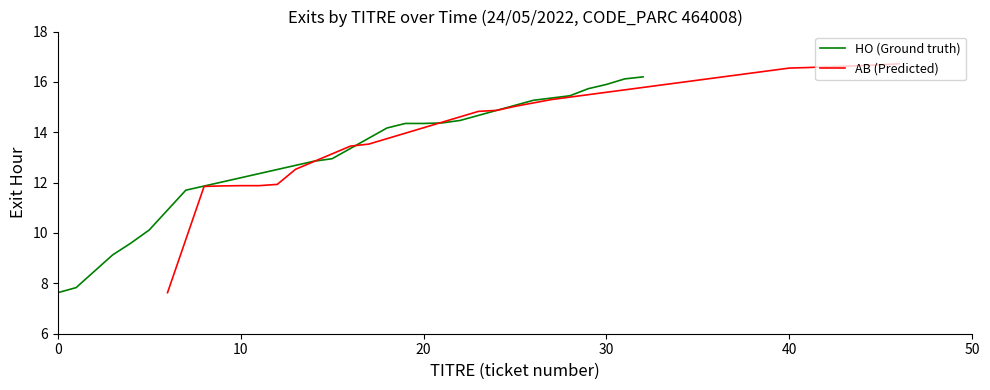

Is it true that HO (Ground truth) equals 7.6 at 0?

True